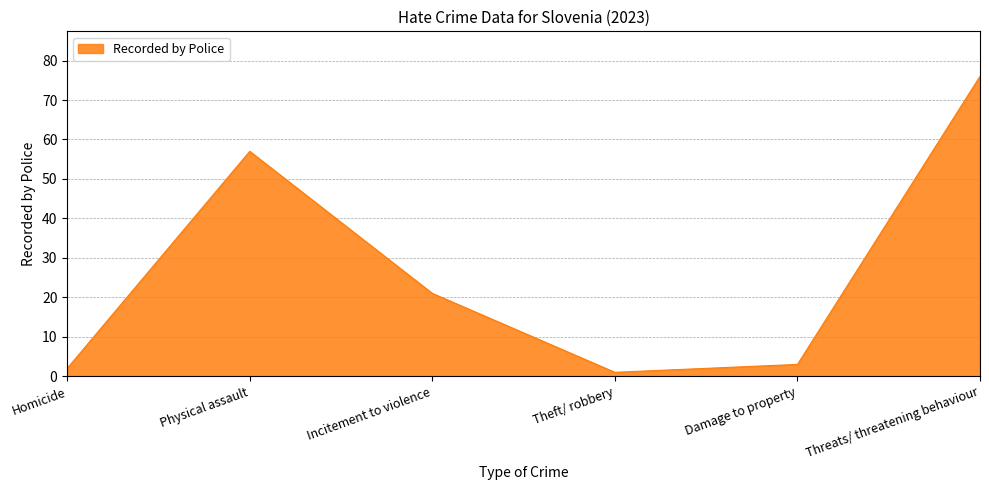

Count the number of data series in this chart.

1